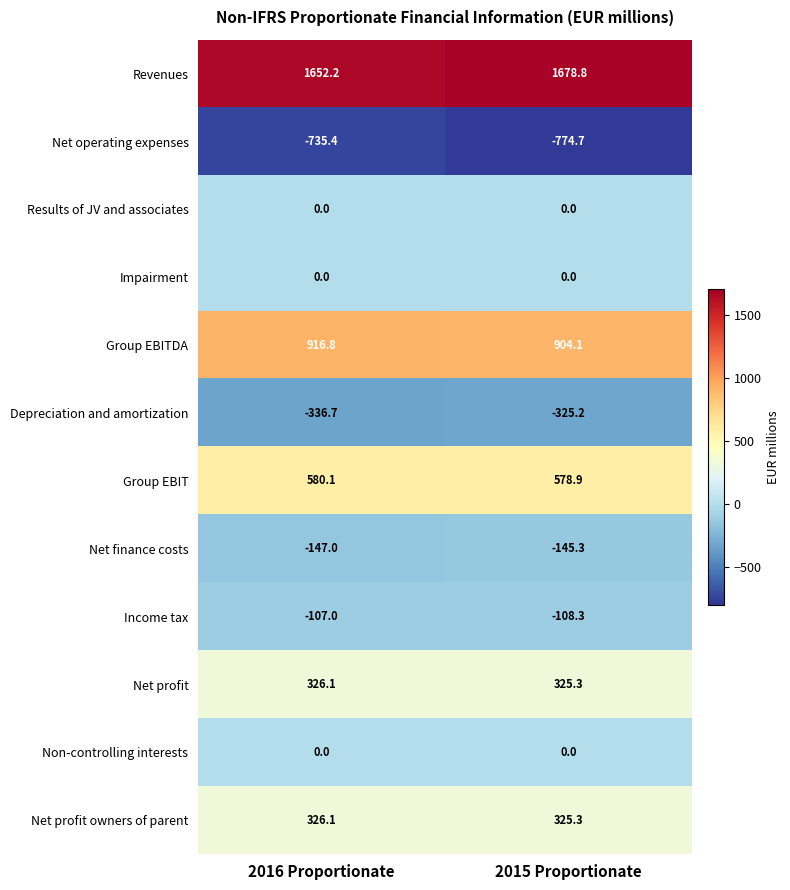

Reading left to right, list all the values displayed in this chart.

Revenues: 1652.2	1678.8
Net operating expenses: -735.4	-774.7
Results of JV and associates: 0.0	0.0
Impairment: 0.0	0.0
Group EBITDA: 916.8	904.1
Depreciation and amortization: -336.7	-325.2
Group EBIT: 580.1	578.9
Net finance costs: -147.0	-145.3
Income tax: -107.0	-108.3
Net profit: 326.1	325.3
Non-controlling interests: 0.0	0.0
Net profit owners of parent: 326.1	325.3